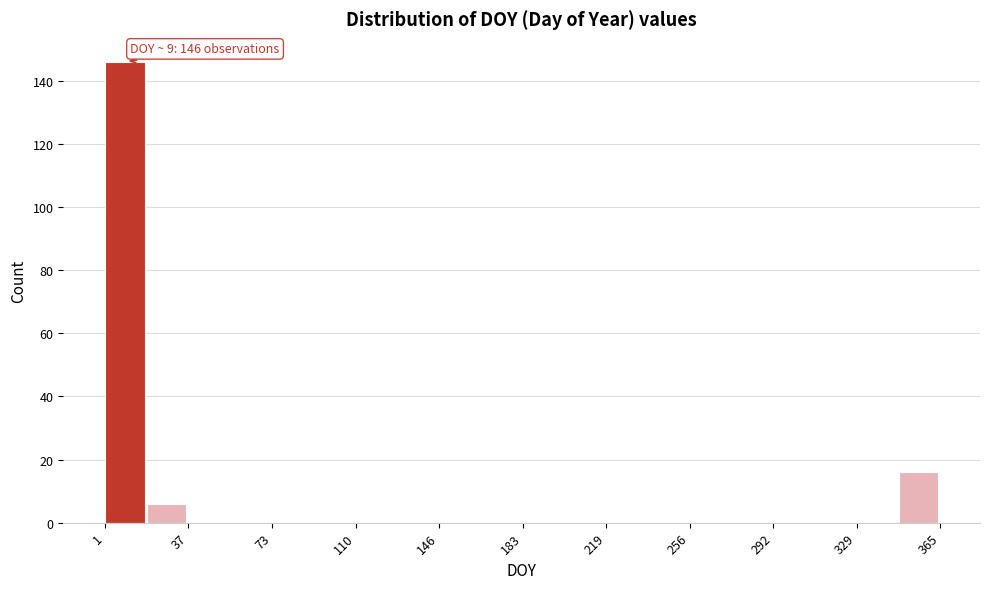

Around what value on the x-axis is the tallest bar? Give the approximate position of its centre, as read against the axis.

10